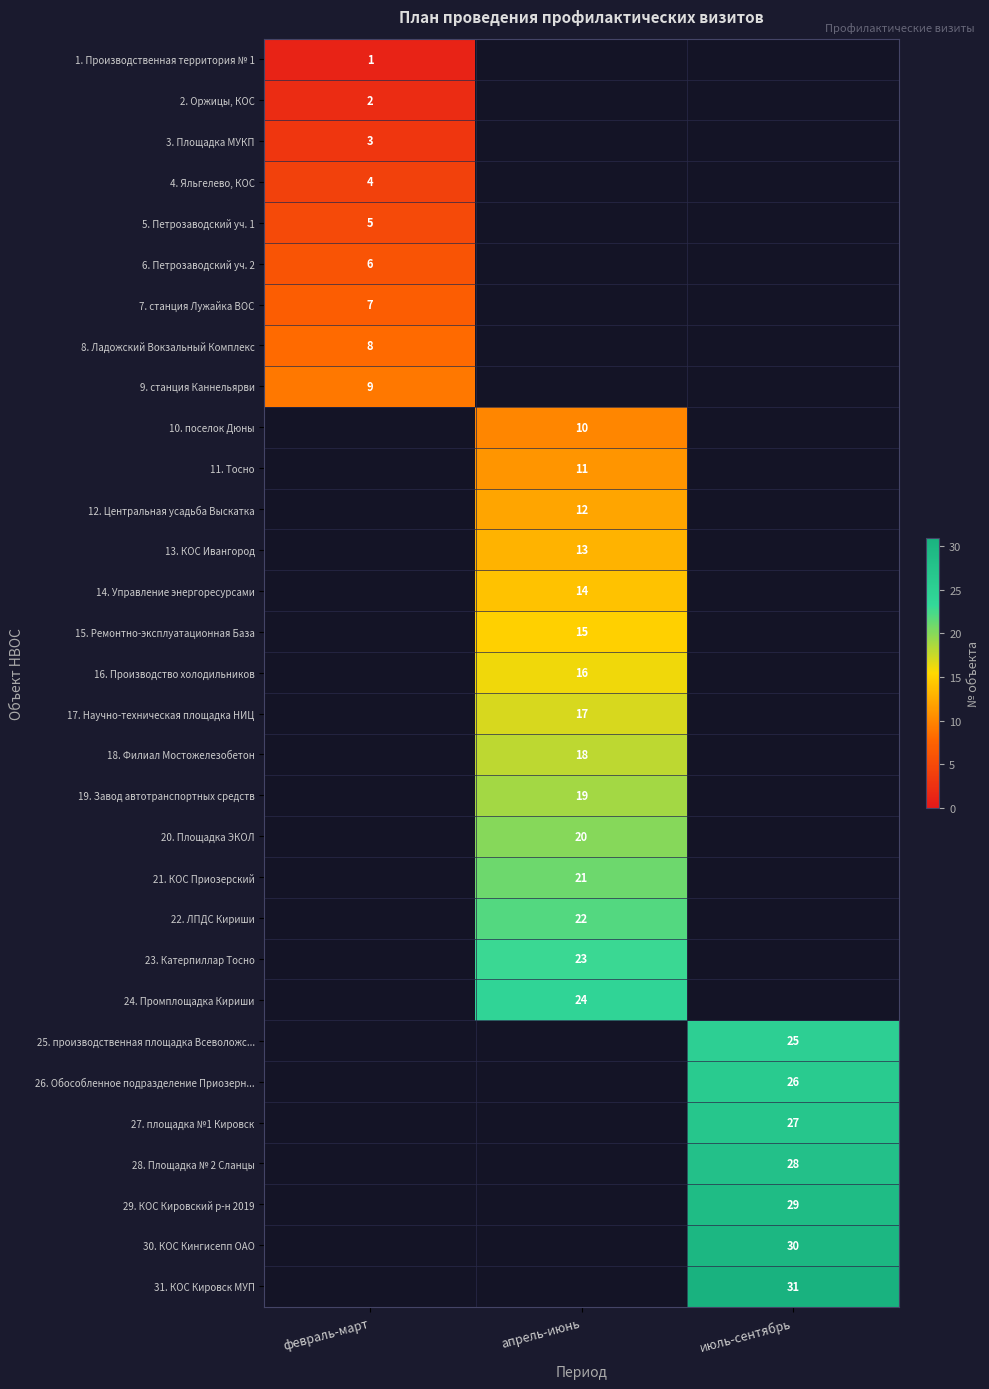

Count the number of categories in the chart.

3